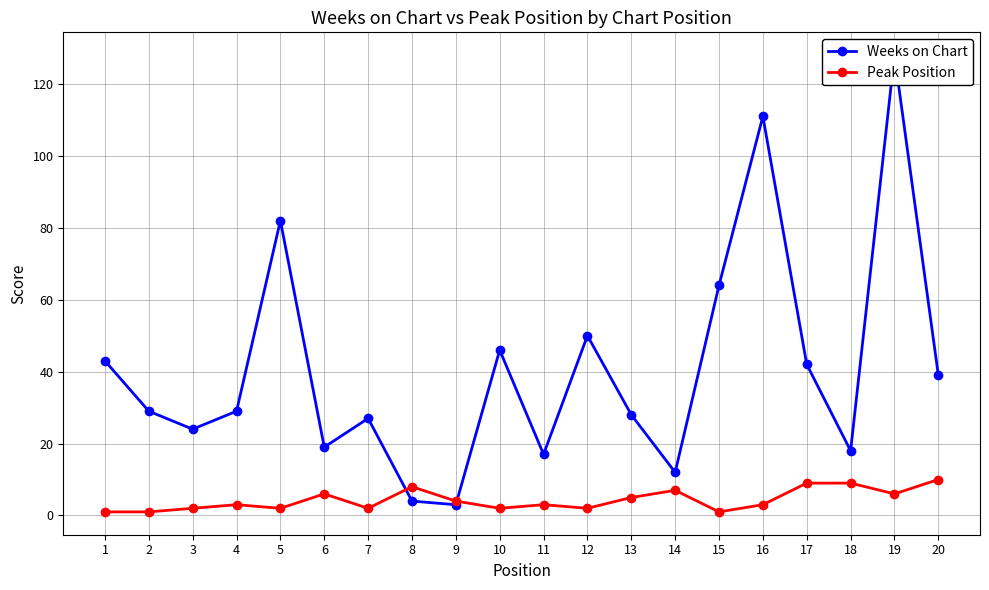

How many series are shown in this chart?

2